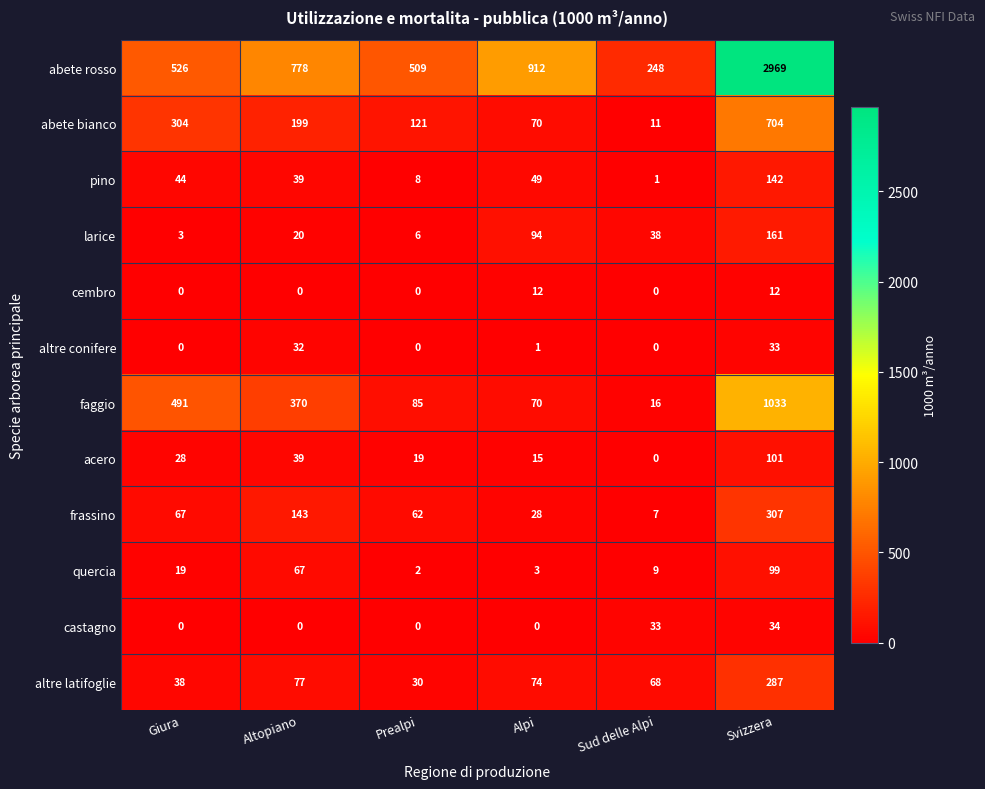

Rank the series by their maximum value, from highest to lowest.

abete rosso, faggio, abete bianco, frassino, altre latifoglie, larice, pino, acero, quercia, castagno, altre conifere, cembro